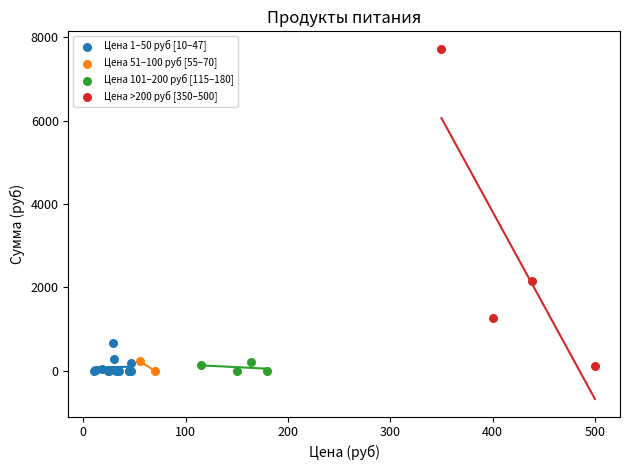

What are all the series names shown in the legend?

Цена 1–50 руб [10–47], Цена 51–100 руб [55–70], Цена 101–200 руб [115–180], Цена >200 руб [350–500]